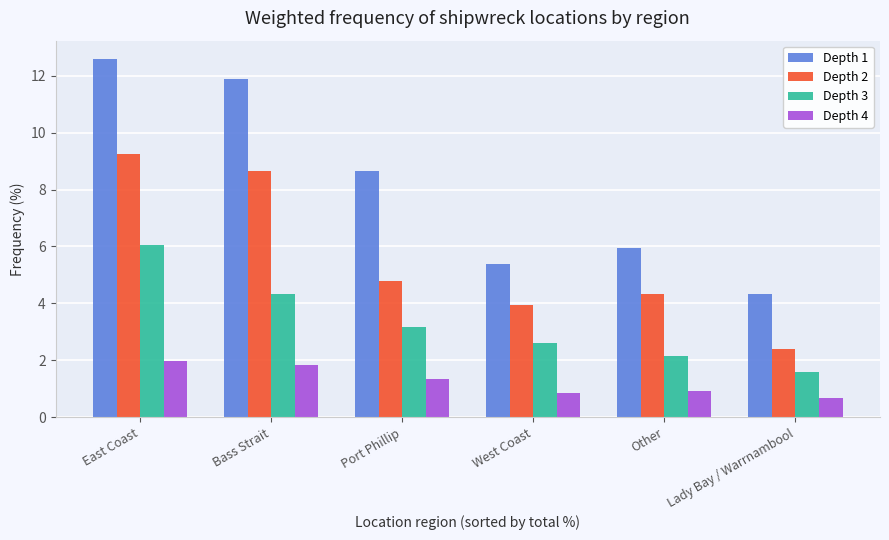

Which series has the largest total across all categories?

Depth 1